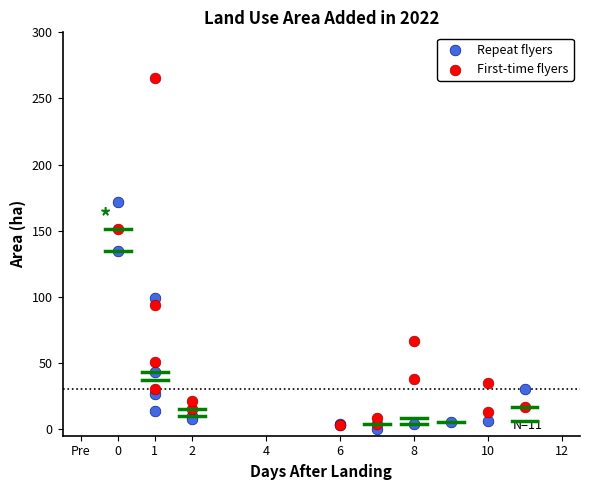

Which series has the largest Y range (max minus min)?

First-time flyers